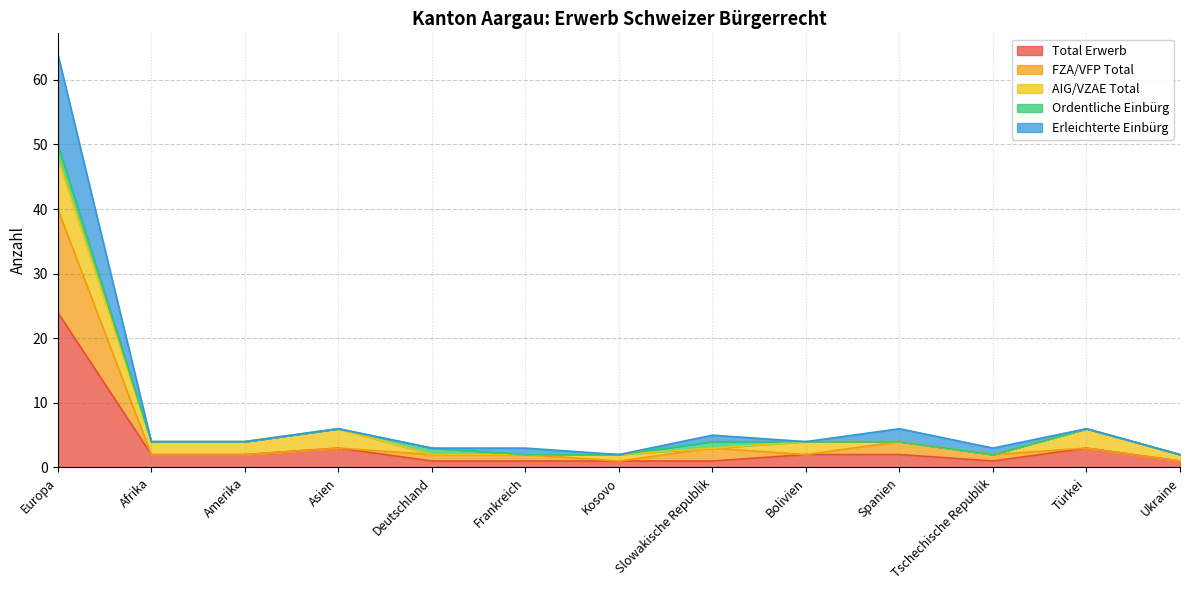

Where is Total Erwerb nearest to the value 12?

Asien